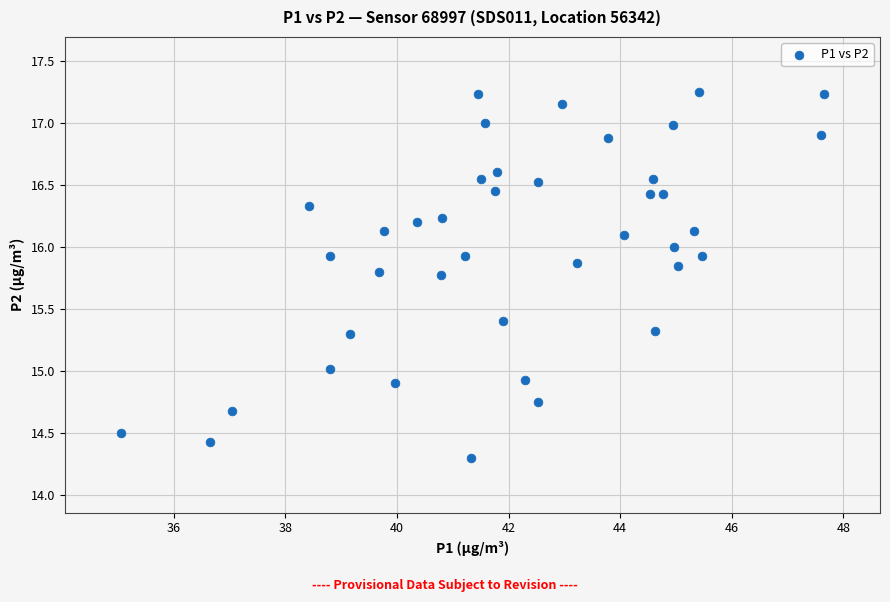

What is the range of X values (max minus min)?

12.6